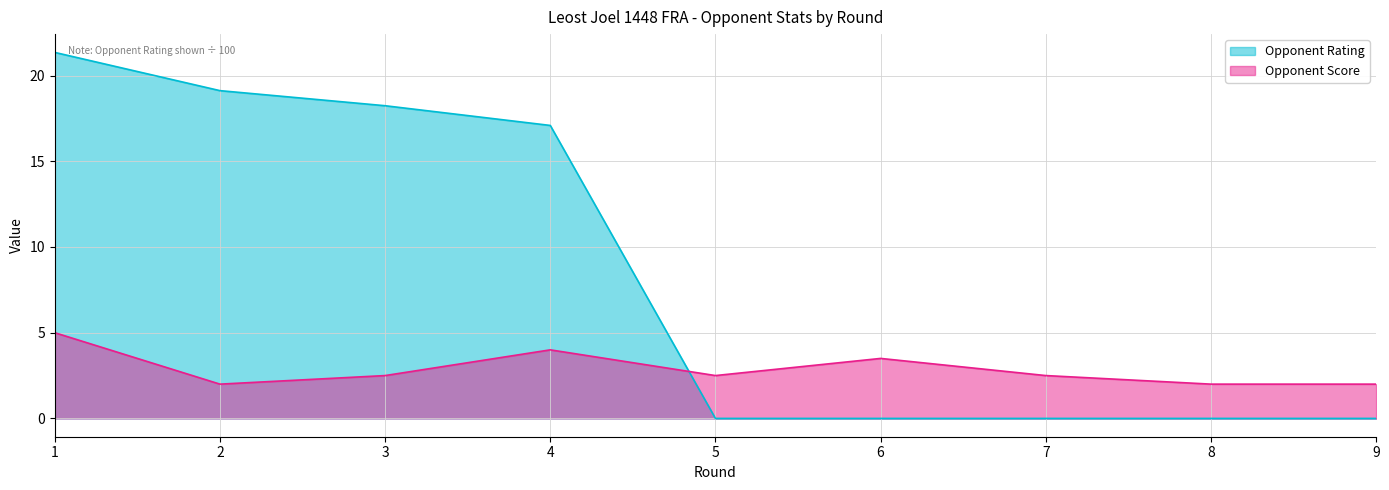

How many data points does each series have?

9